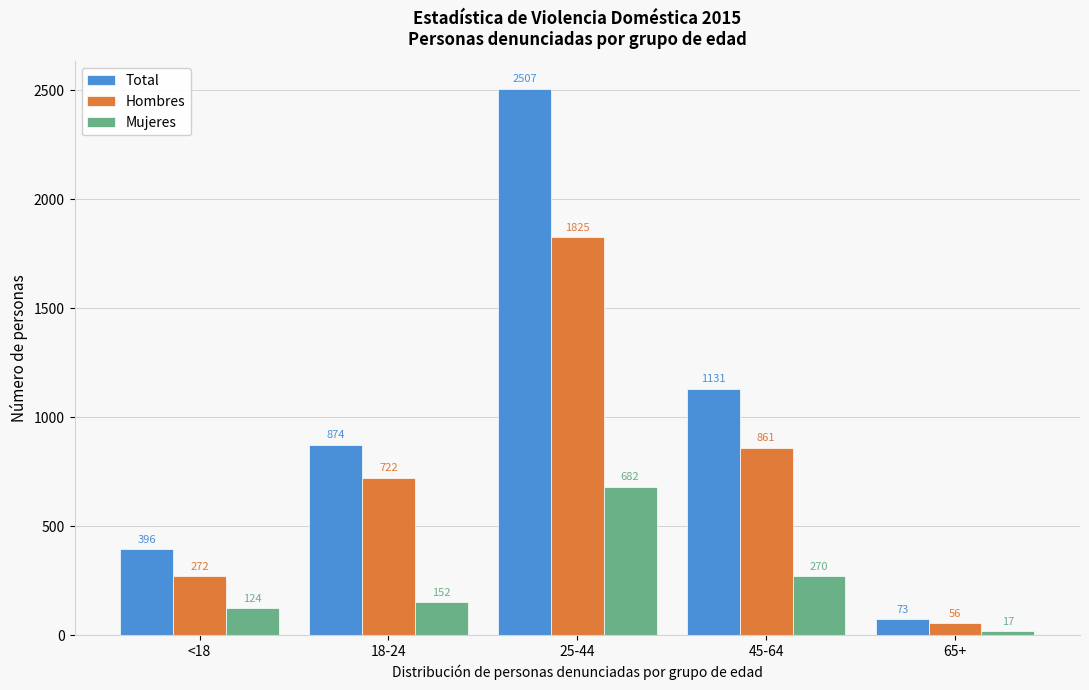

Reading left to right, extract all data points from this chart.

Total: <18=396	18-24=874	25-44=2507	45-64=1131	65+=73
Hombres: <18=272	18-24=722	25-44=1825	45-64=861	65+=56
Mujeres: <18=124	18-24=152	25-44=682	45-64=270	65+=17